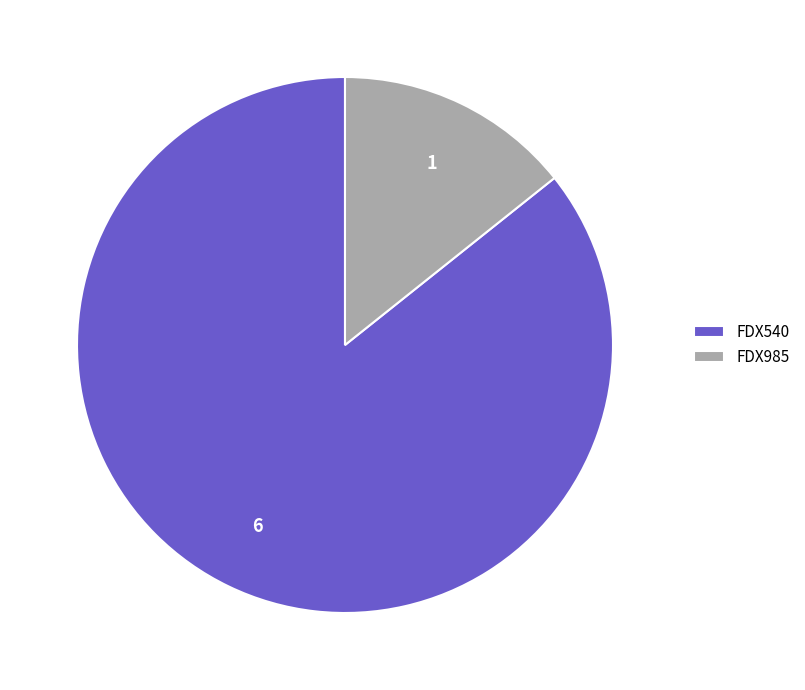

Count the number of slices in the pie.

2